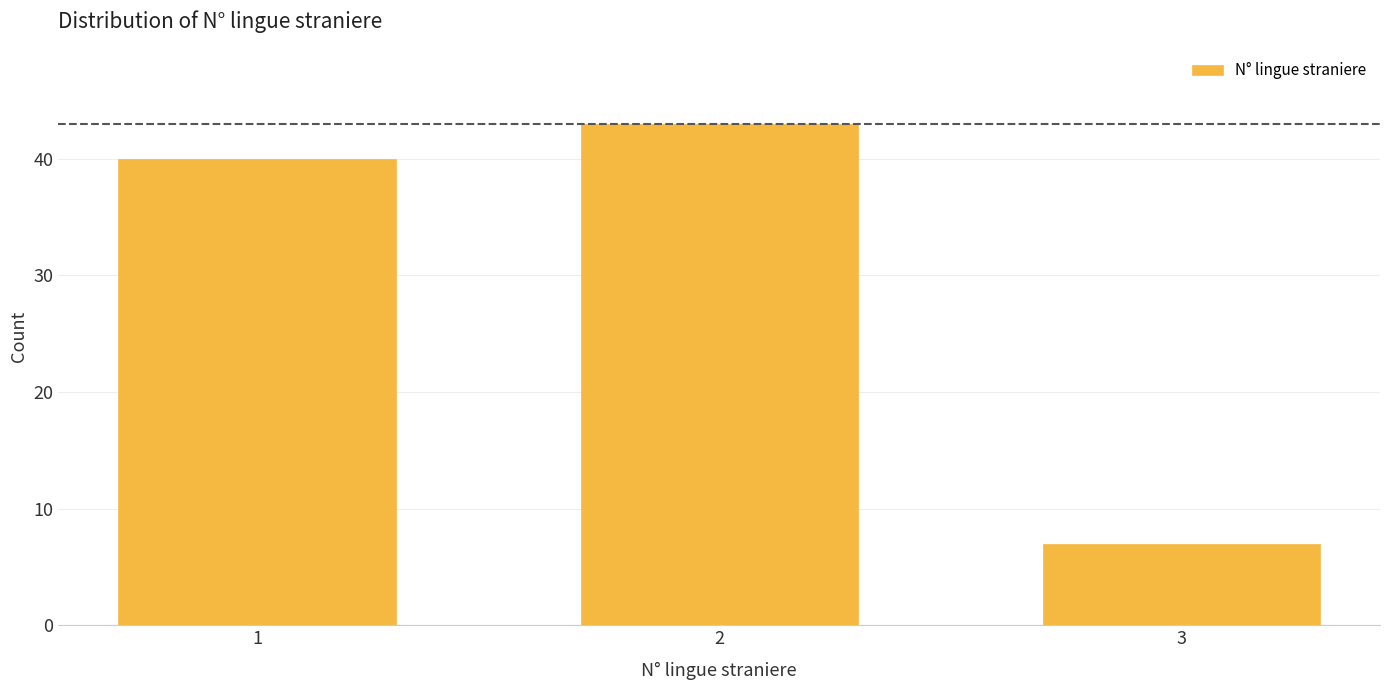

Reading left to right, what are all the values shown in this chart?

40	43	7